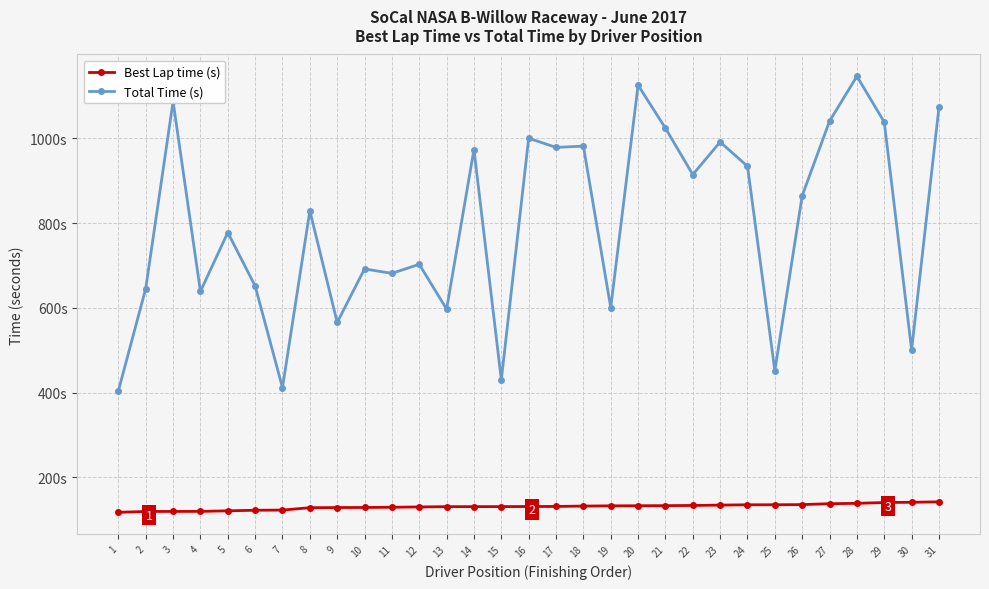

Is it true that Total Time (s) equals 523.1 at 29?

False